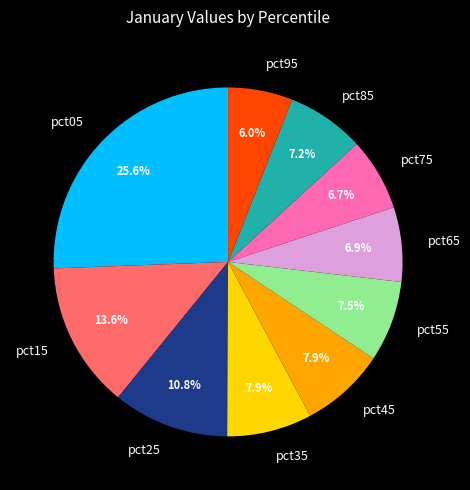

Between pct25 and pct95, which is larger?

pct25